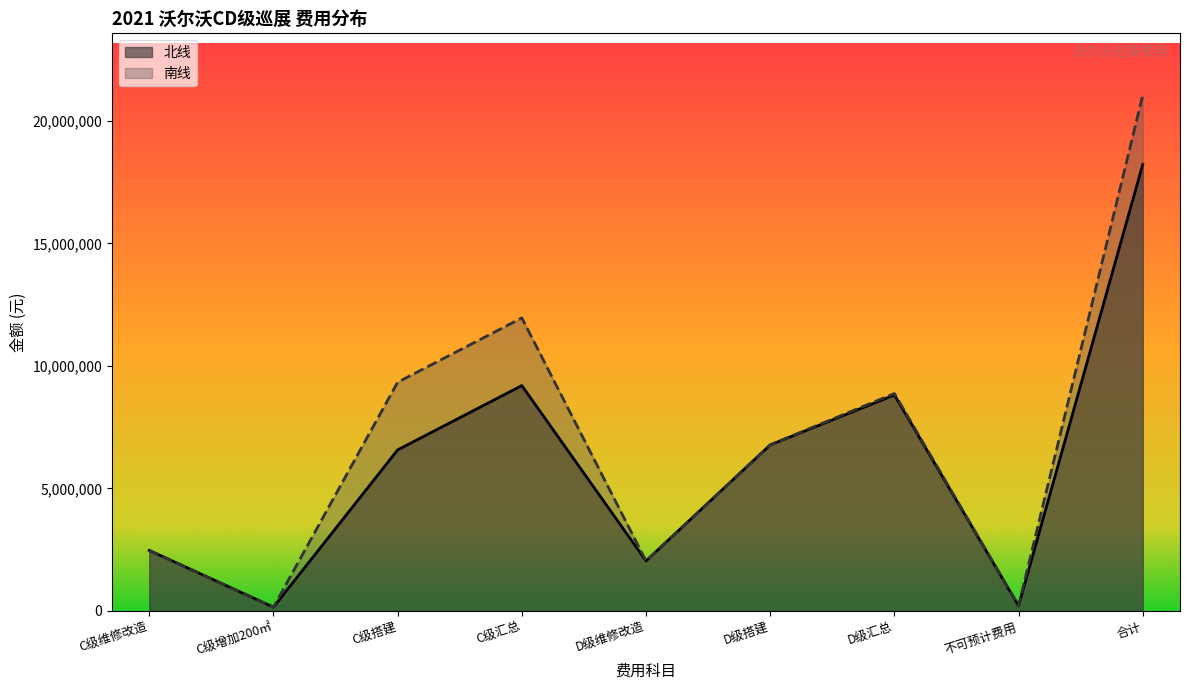

Rank the categories by value from lowest to highest.

C级增加200㎡, 不可预计费用, D级维修改造, C级维修改造, C级搭建, D级搭建, D级汇总, C级汇总, 合计